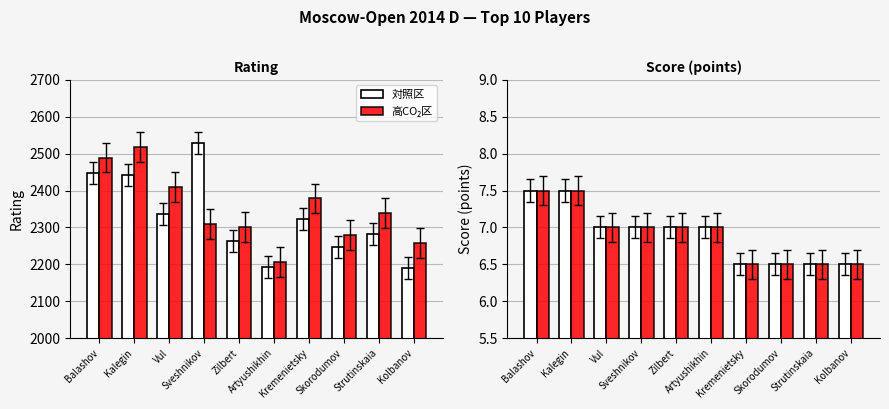

True or false: 高CO₂区 has a value of 8.5 at Kolbanov.

False